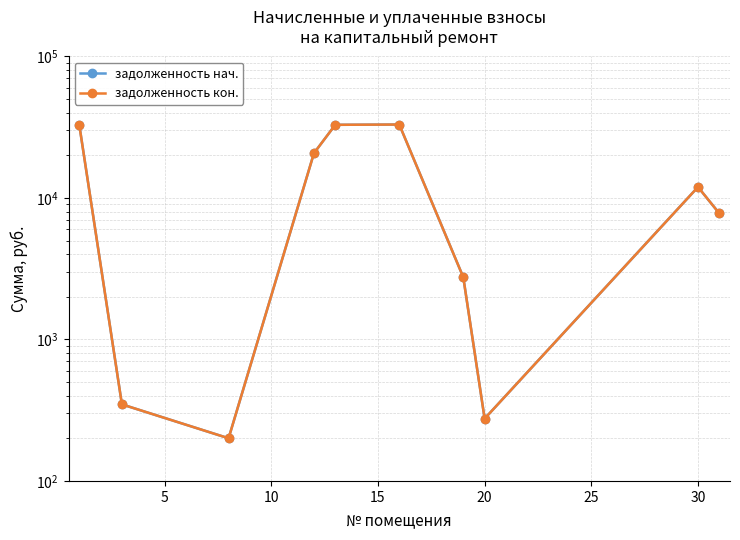

How many interior local peaks does the задолженность нач. series have?

2